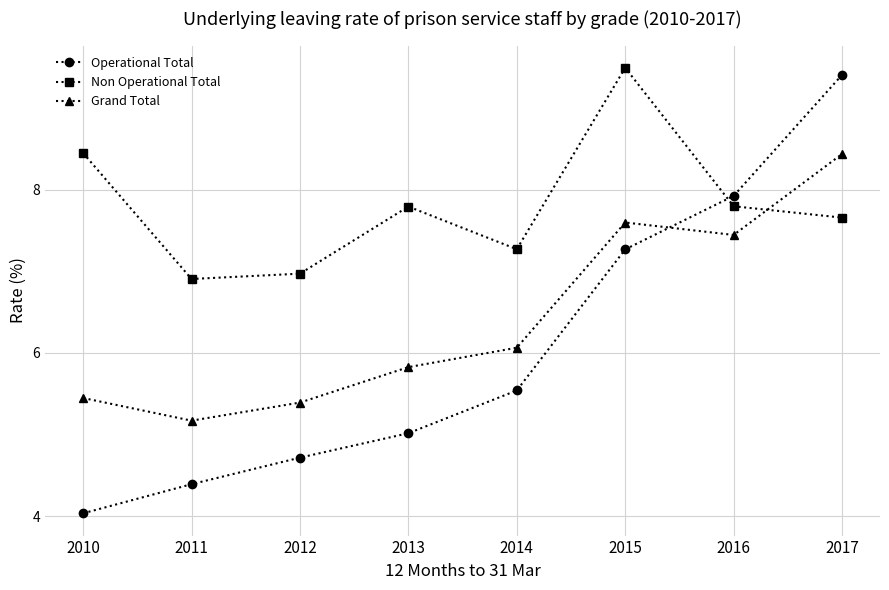

True or false: Non Operational Total and Grand Total cross at least once.

True